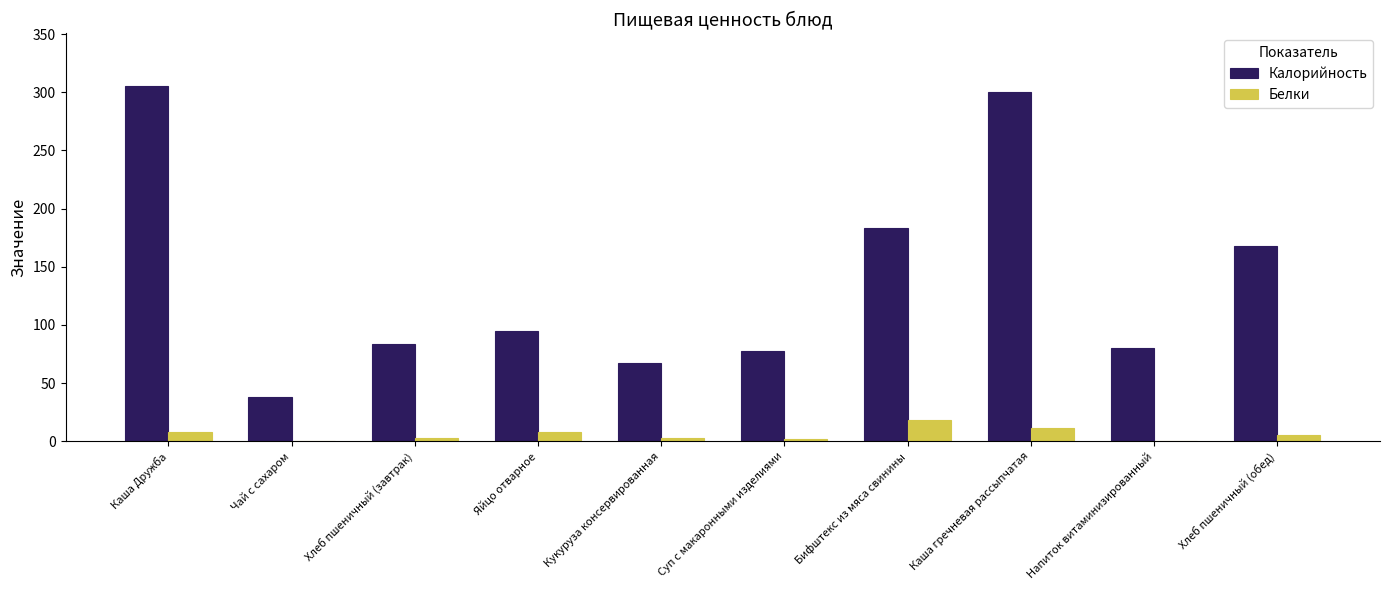

Is the value of Белки at Суп с макаронными изделиями greater than the value of Калорийность at Яйцо отварное?

No